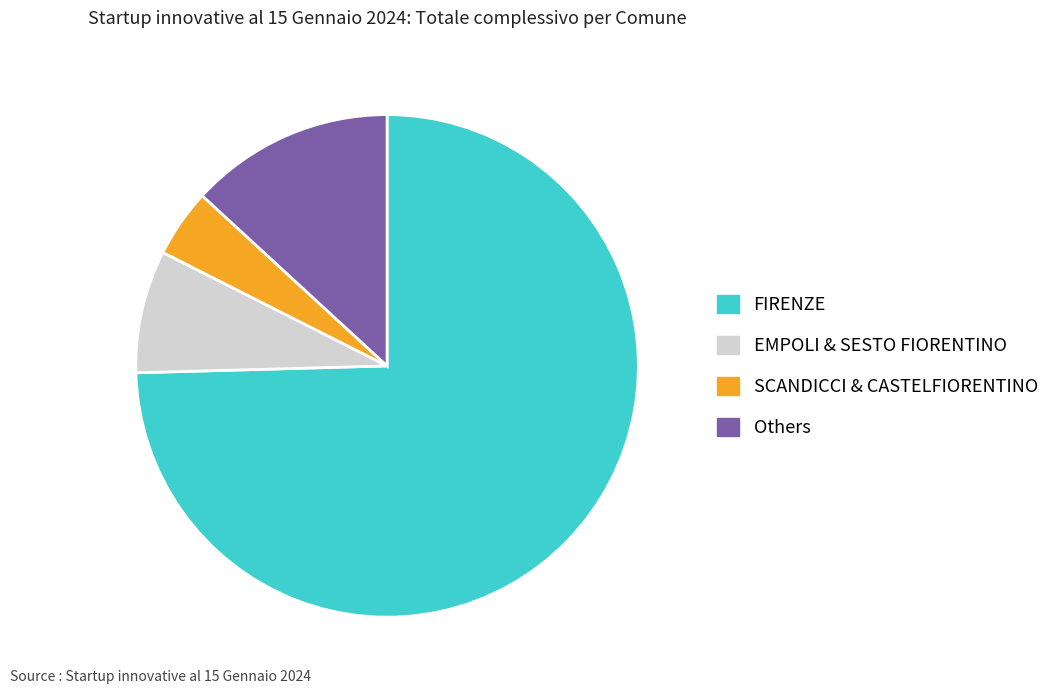

Does FIRENZE represent more than half of the total?

Yes